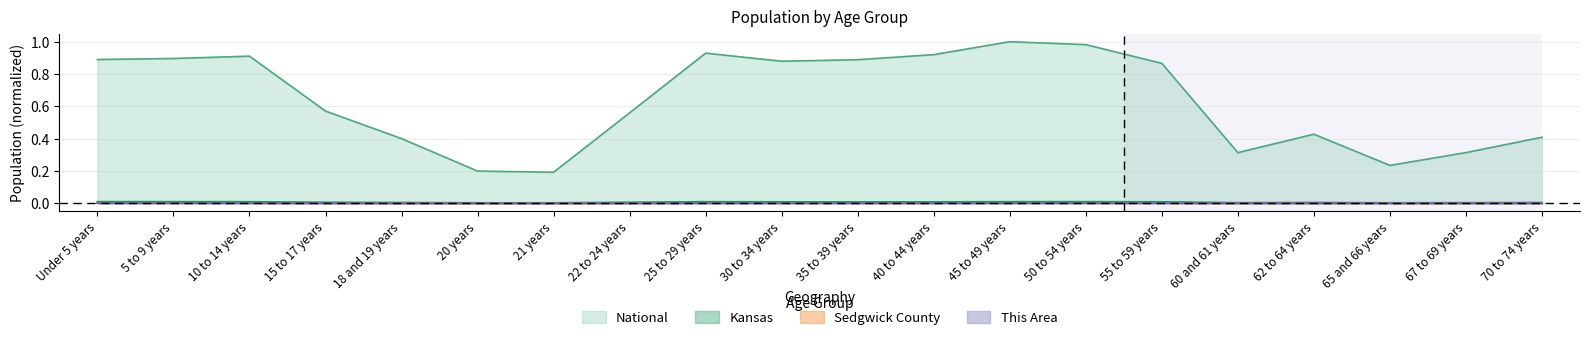

At which category does Kansas reach its first local peak?

25 to 29 years